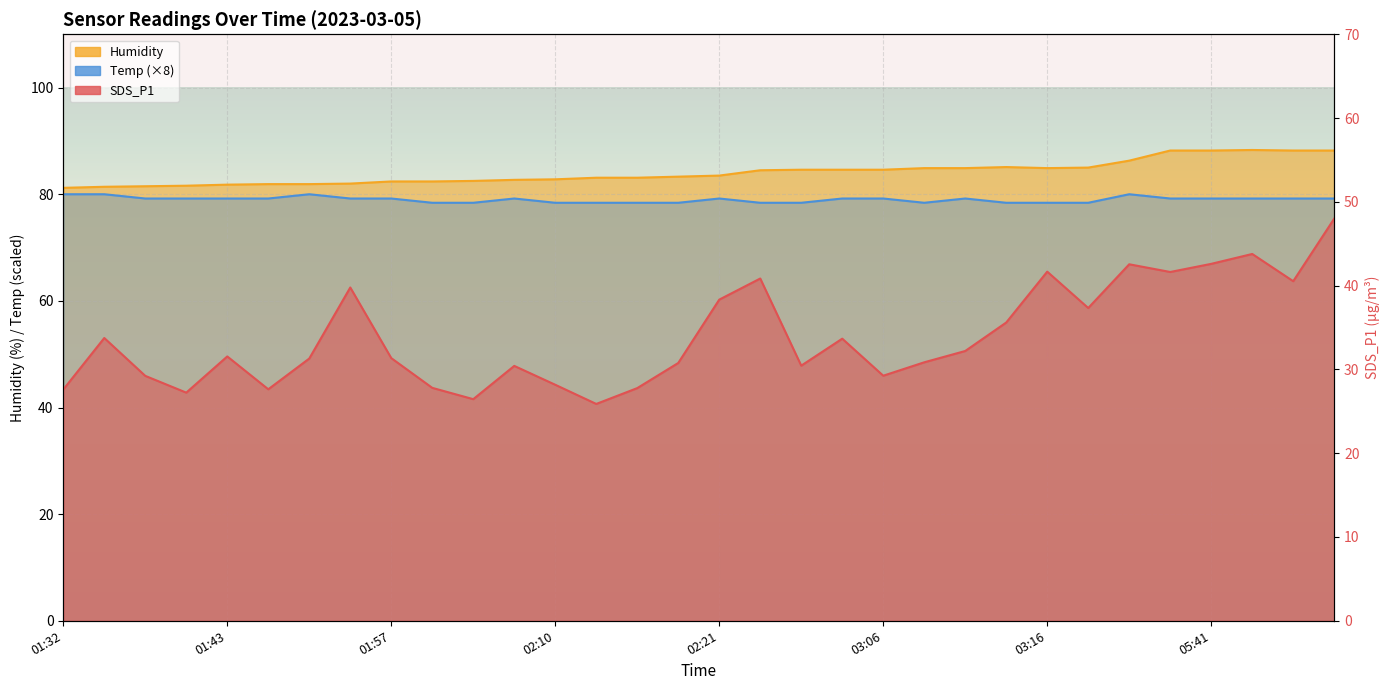

True or false: Humidity has a value of 83.1 at 02:13.

True